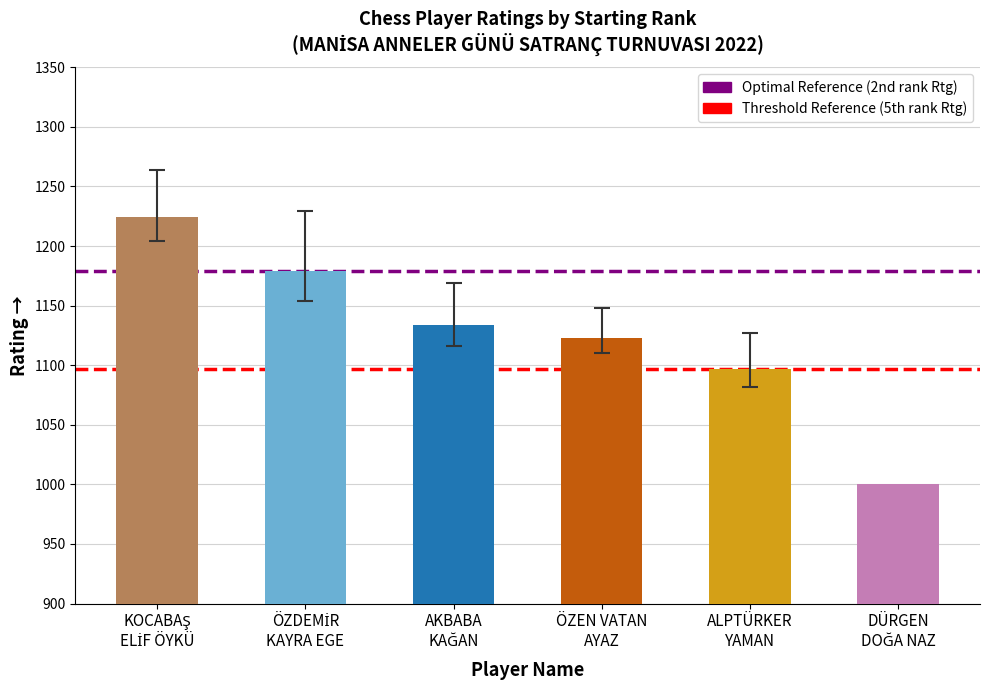

Reading left to right, transcribe all the data shown in this chart.

1224	1179	1134	1123	1097	1000